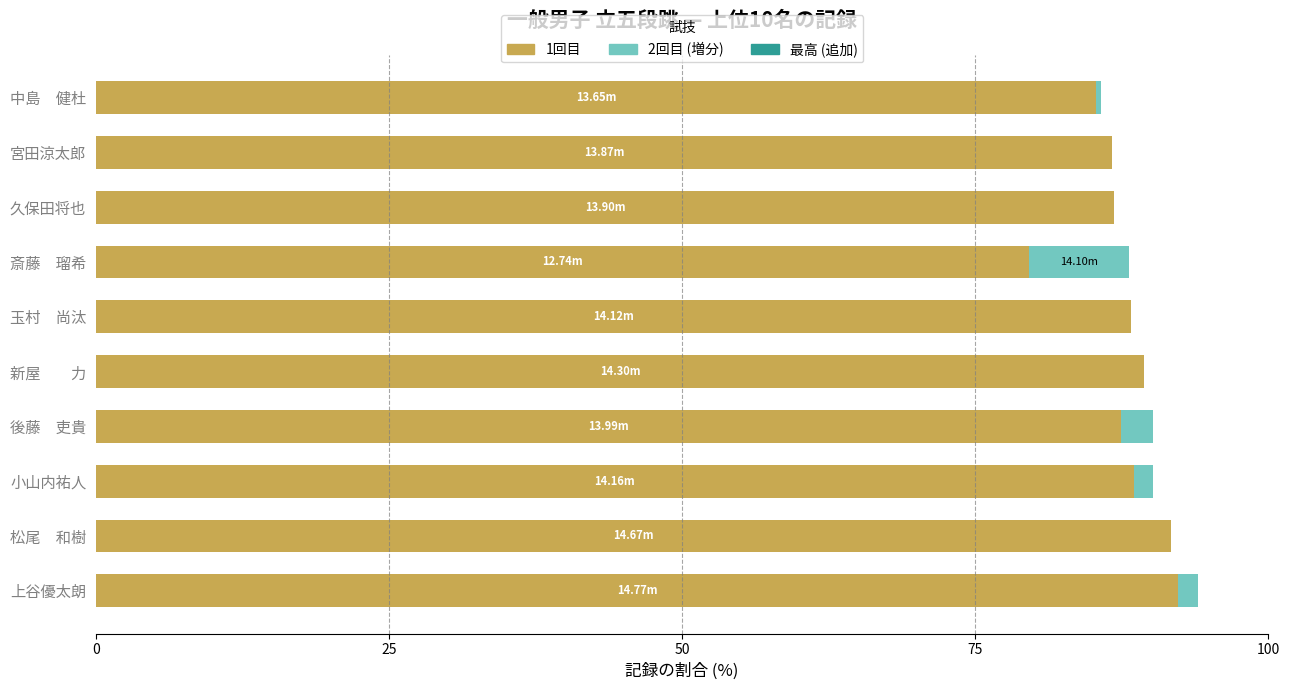

What is the sum of all 1回目 values?

876.1